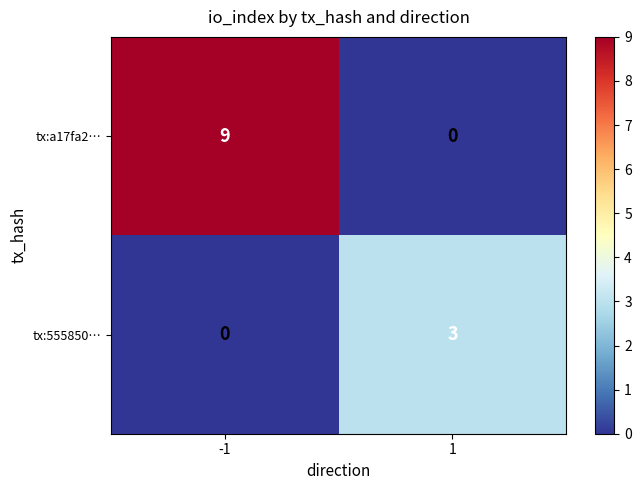

What is the approximate value of tx:555850… at 1?

3